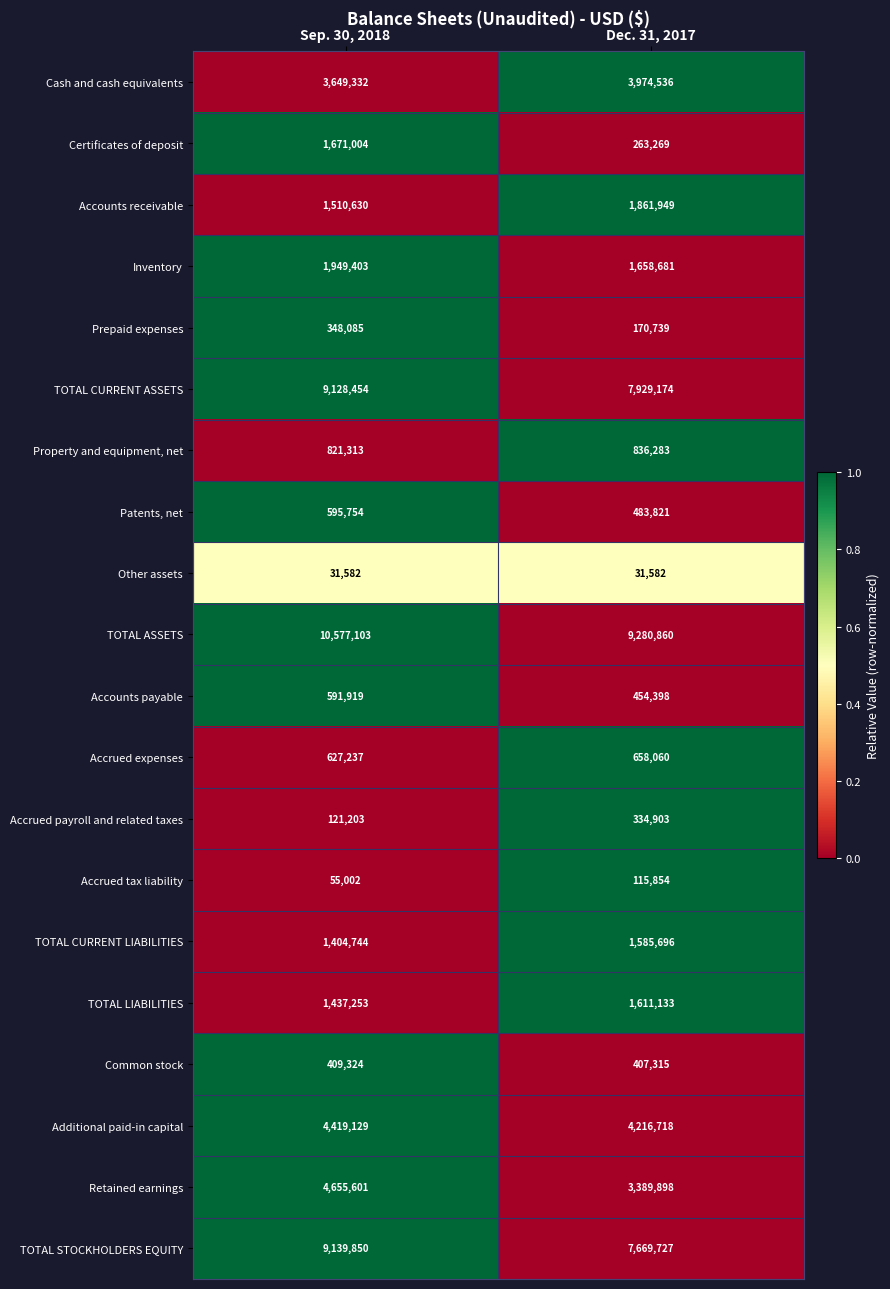

What is the maximum value shown in the chart?

10577103